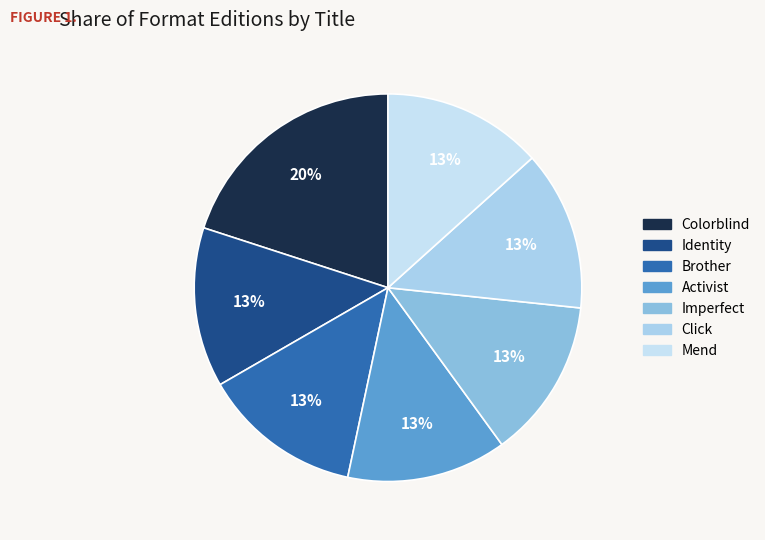

To the nearest percent, what portion does Mend represent?

13%